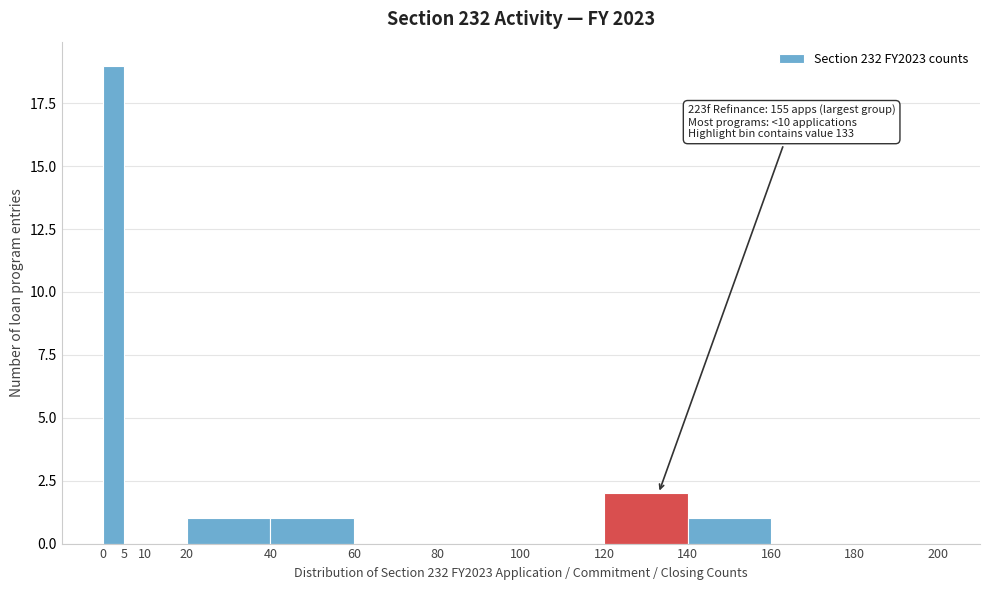

Over which range of the x-axis is the bar tallest?

0 to 5